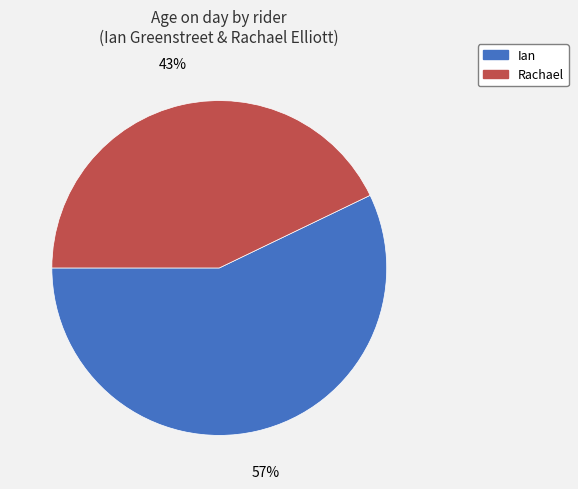

Which category has the biggest portion of the pie?

Ian